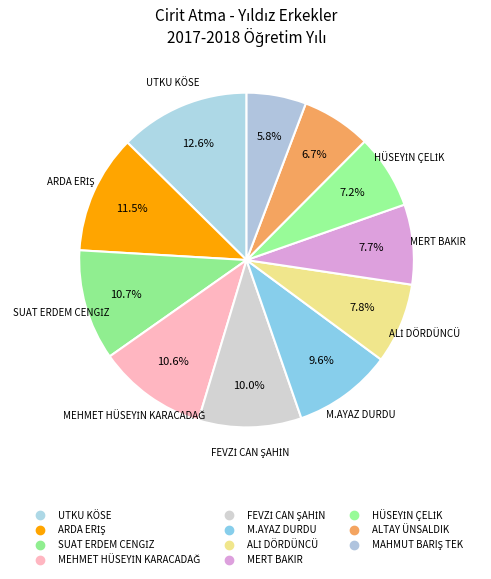

What is the smallest slice in the pie chart?

MAHMUT BARIŞ TEK